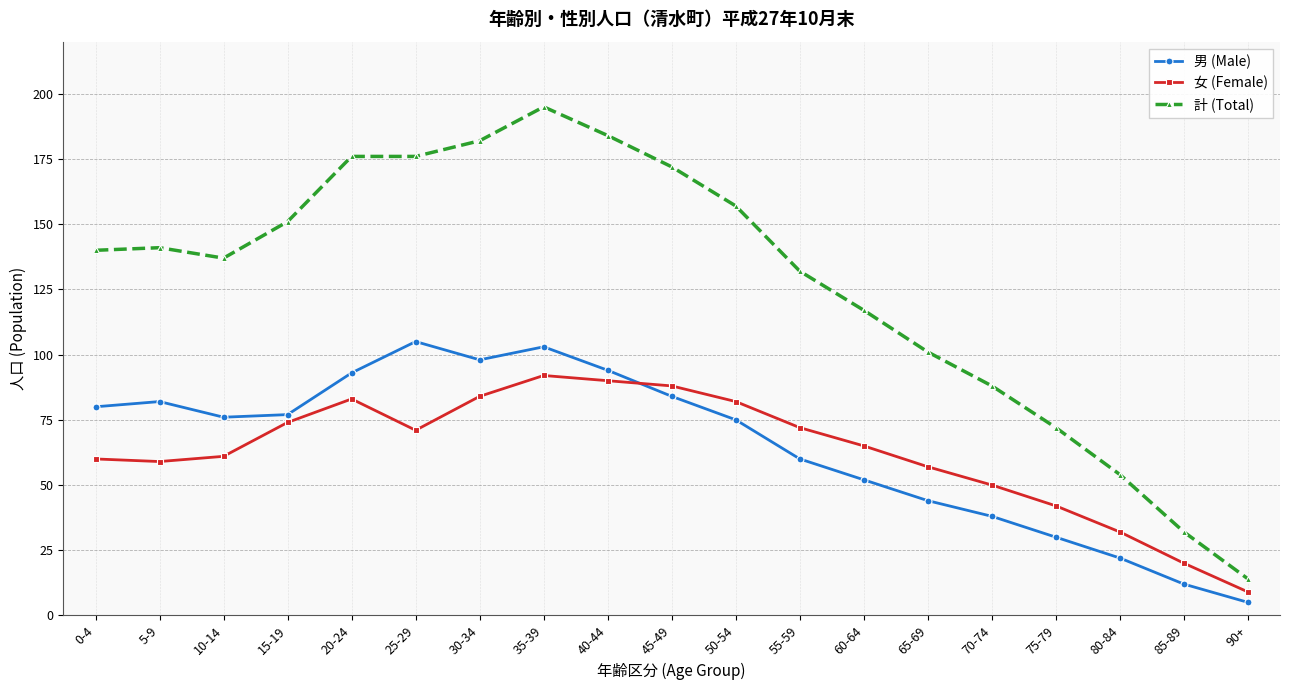

Which category has the lowest value across all series?

90+